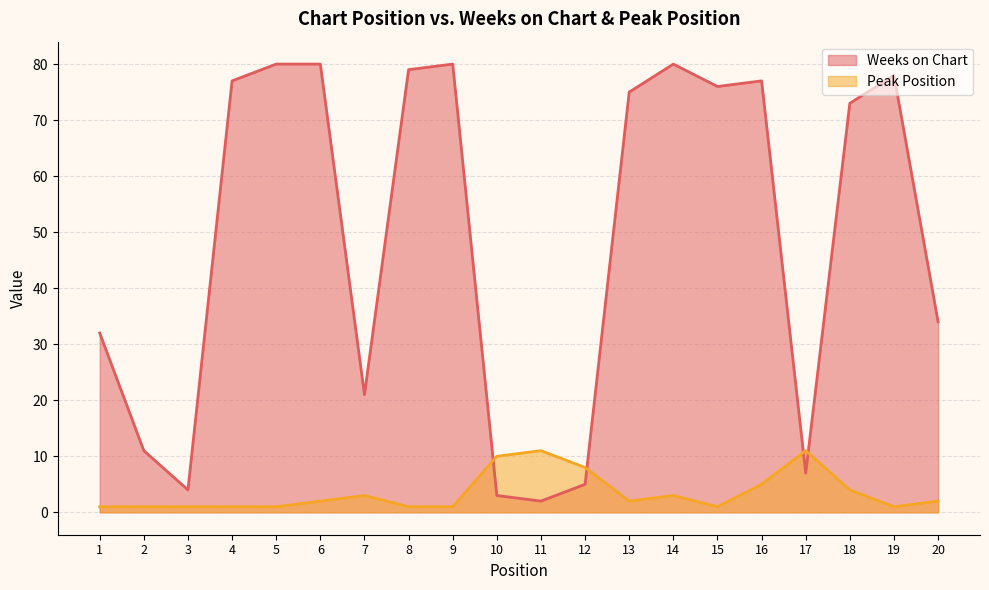

What is the spread (max minus min) of values at 1?

31